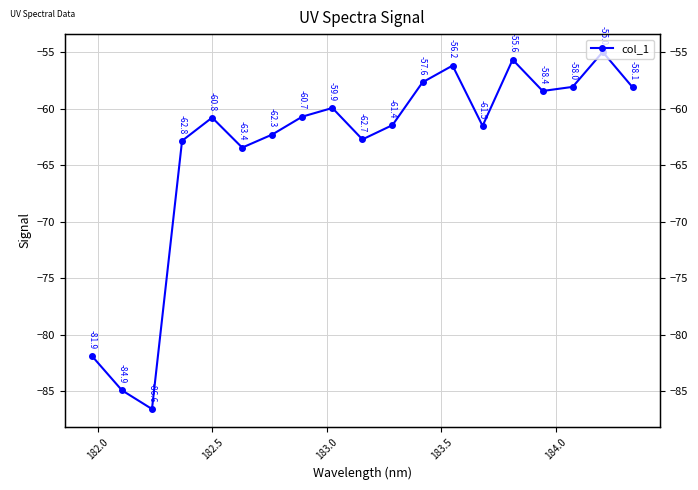

How many lines are shown in the chart?

1